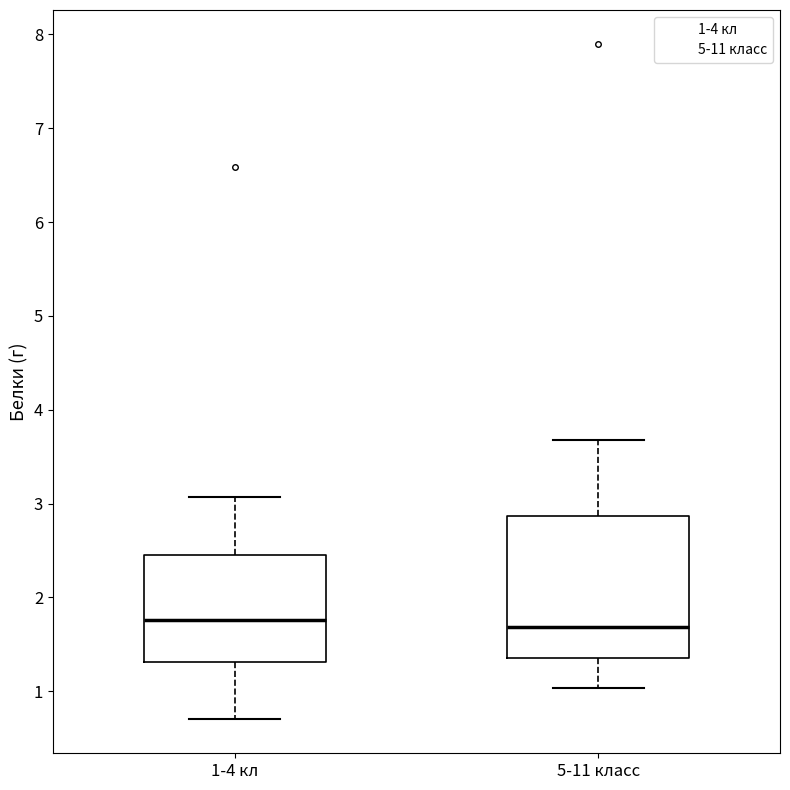

Reading left to right, read every box against the y-axis: the position of its median line, the range the box covers, and the ends of its whiskers. The values are not printed on the chart, so give them approximately, as read against the axis.

1-4 кл: median 1.8, box 1.3 to 2.5, whiskers 0.7 to 3.1
5-11 класс: median 1.7, box 1.4 to 2.9, whiskers 1.0 to 3.7